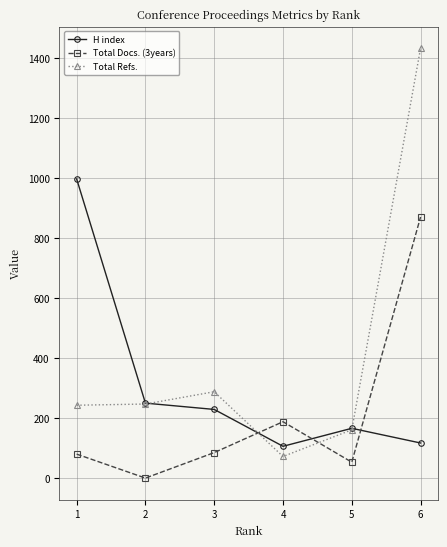

What is the difference between the second highest and second lowest values in the Total Docs. (3years) series?

135